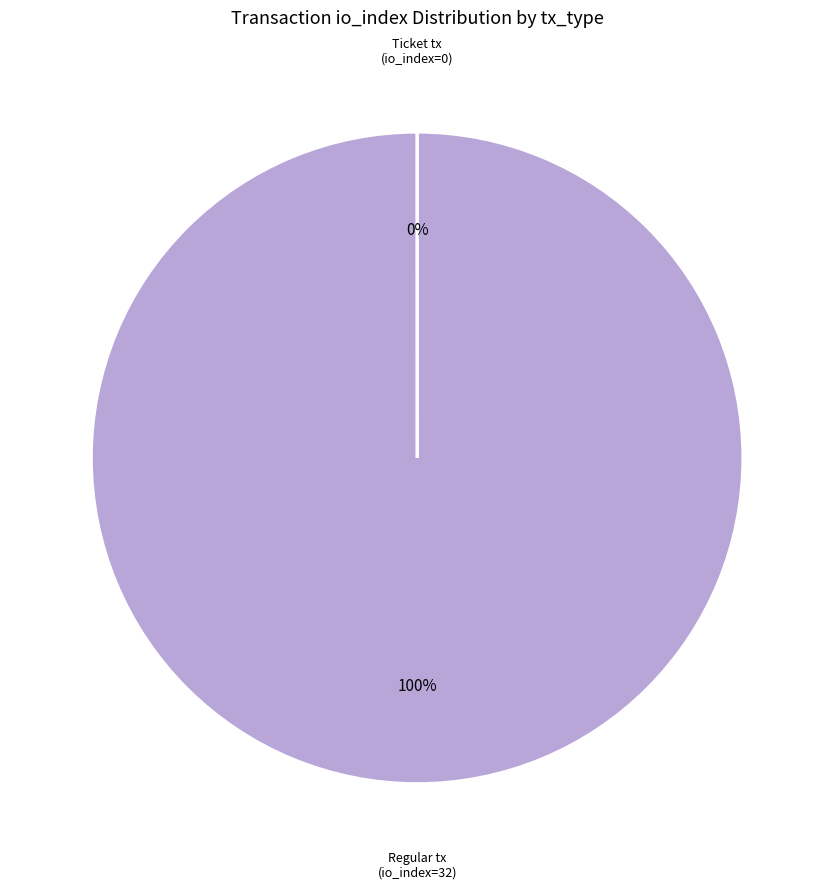

To the nearest percent, what is the difference between the largest and smallest slice percentages?

100%